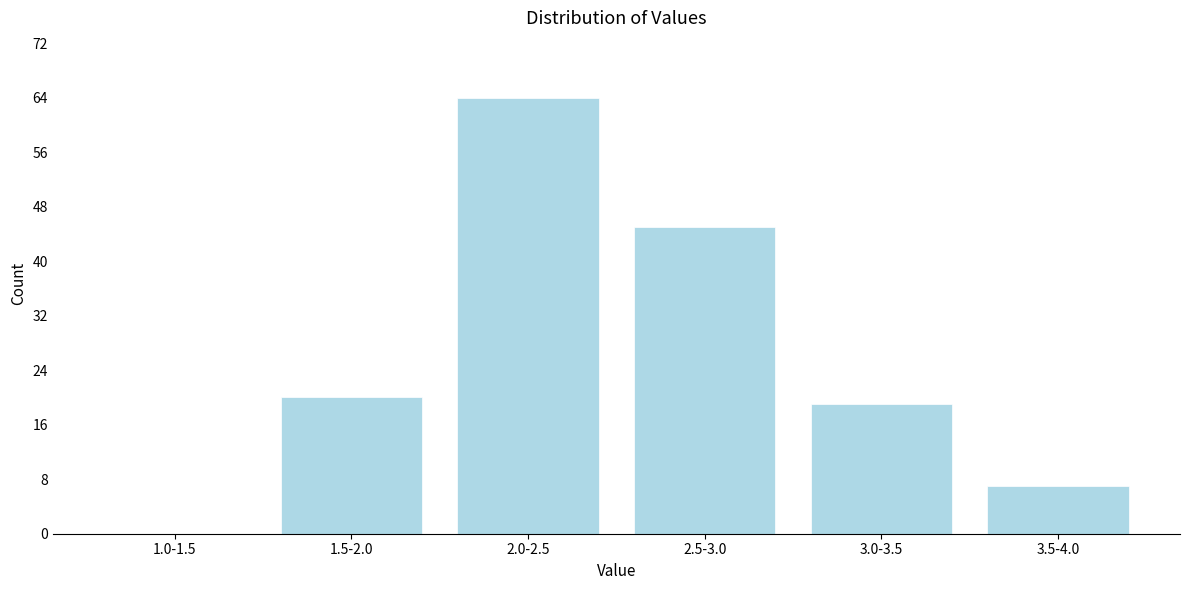

Reading left to right, extract all data points from this chart.

1.0-1.5=0	1.5-2.0=20	2.0-2.5=64	2.5-3.0=45	3.0-3.5=19	3.5-4.0=7